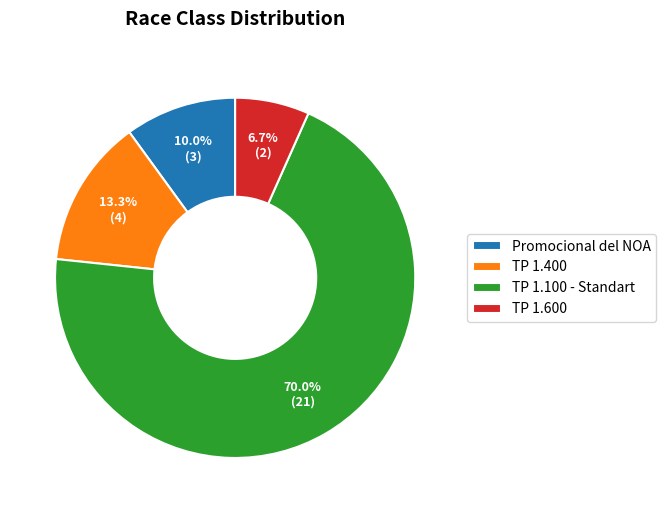

Combined, do TP 1.600 and TP 1.100 - Standart account for over 50%?

Yes